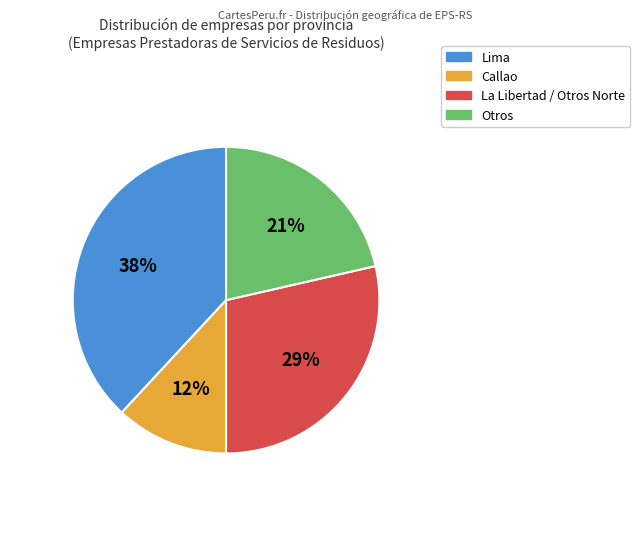

Does any single category account for the majority?

No